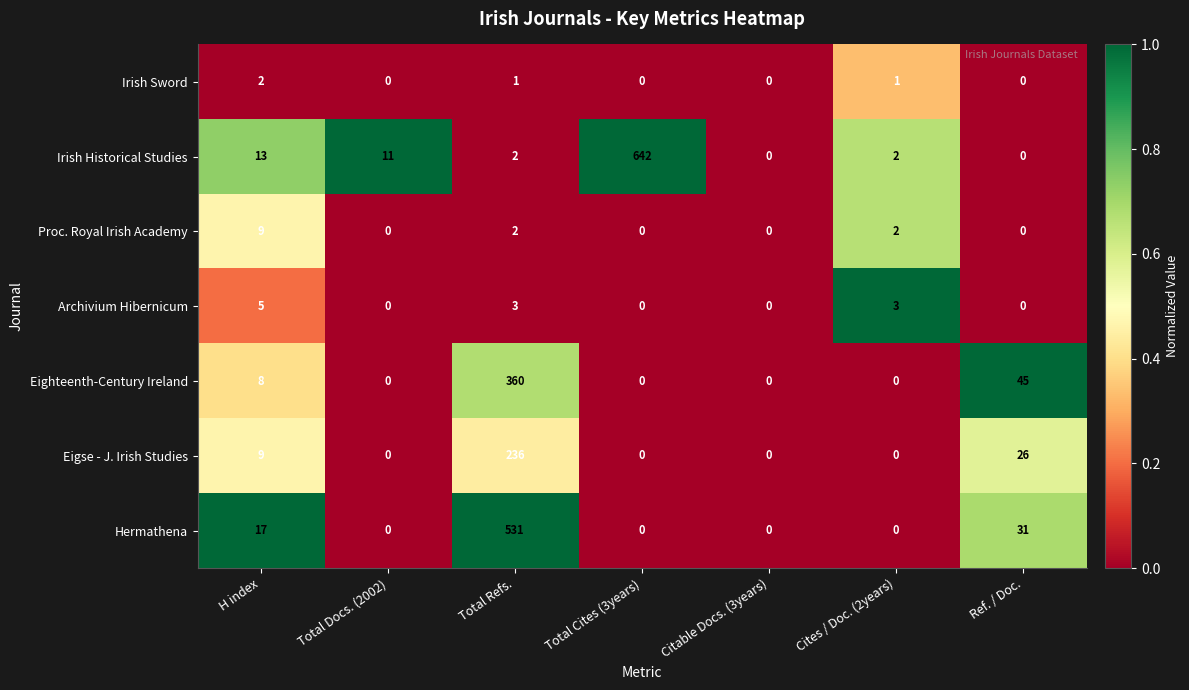

Which series changed the most between Total Docs. (2002) and Ref. / Doc.?

Eighteenth-Century Ireland